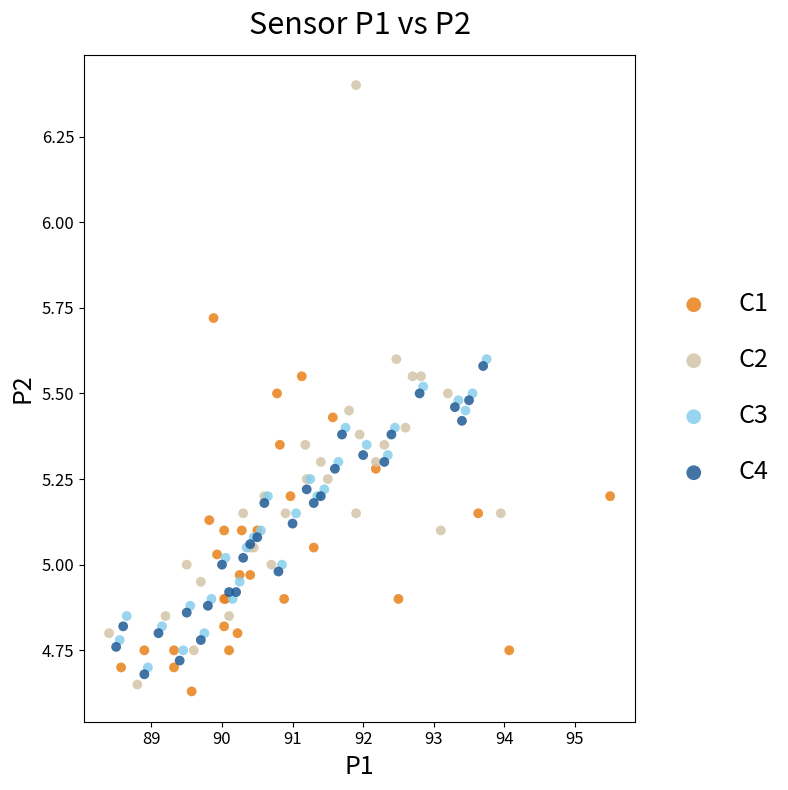

Which series reaches the maximum Y coordinate?

C2